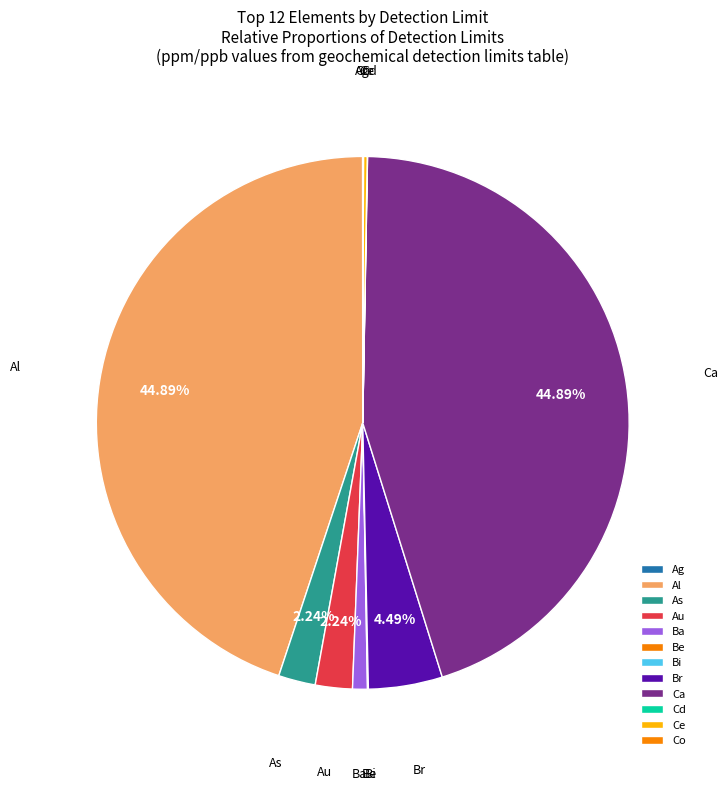

Is there any slice that represents more than half of the pie?

No